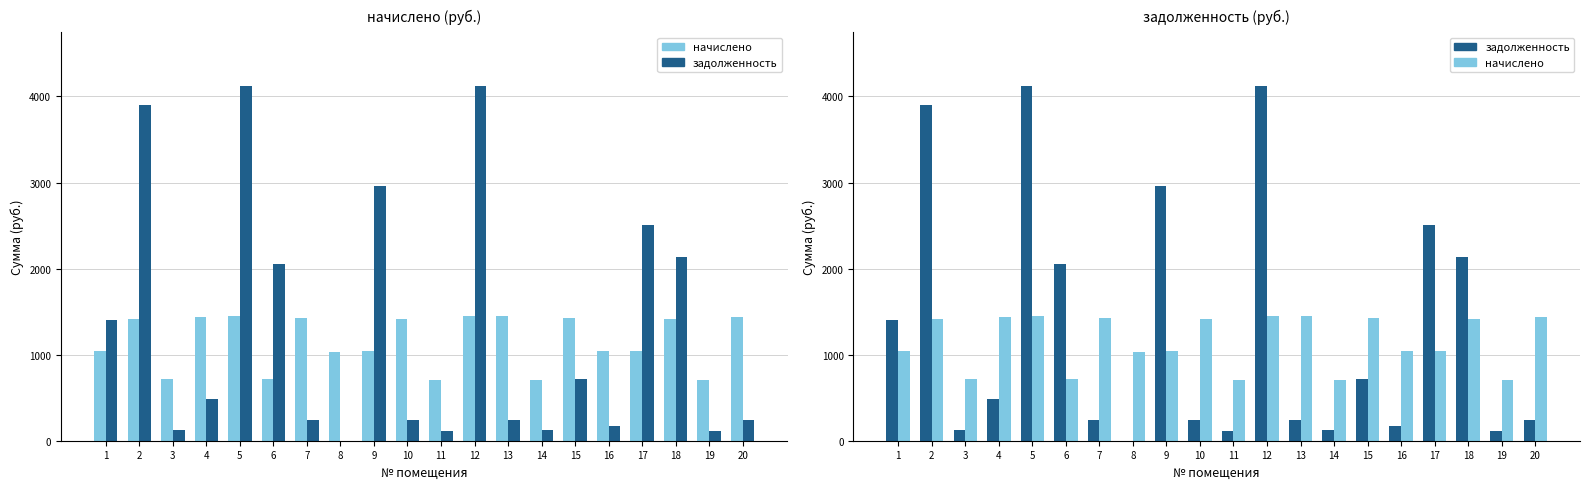

At which category is the sum across all series the highest?

5